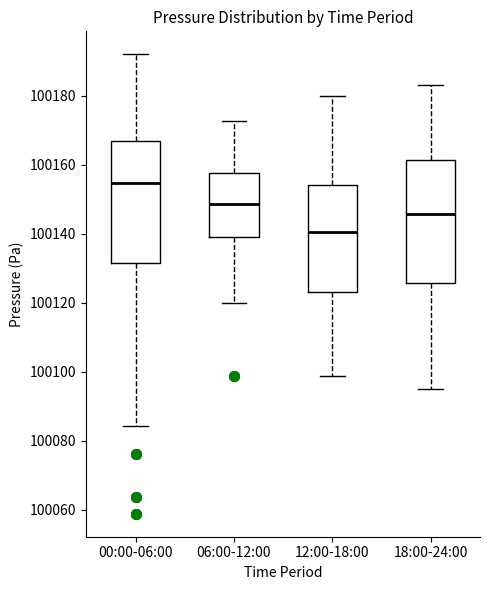

Which box's median line is the highest?

00:00-06:00